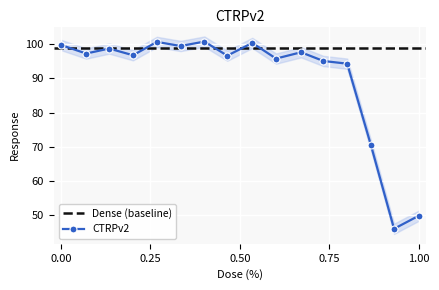

True or false: CTRPv2 has more than 1 interior local peaks.

True